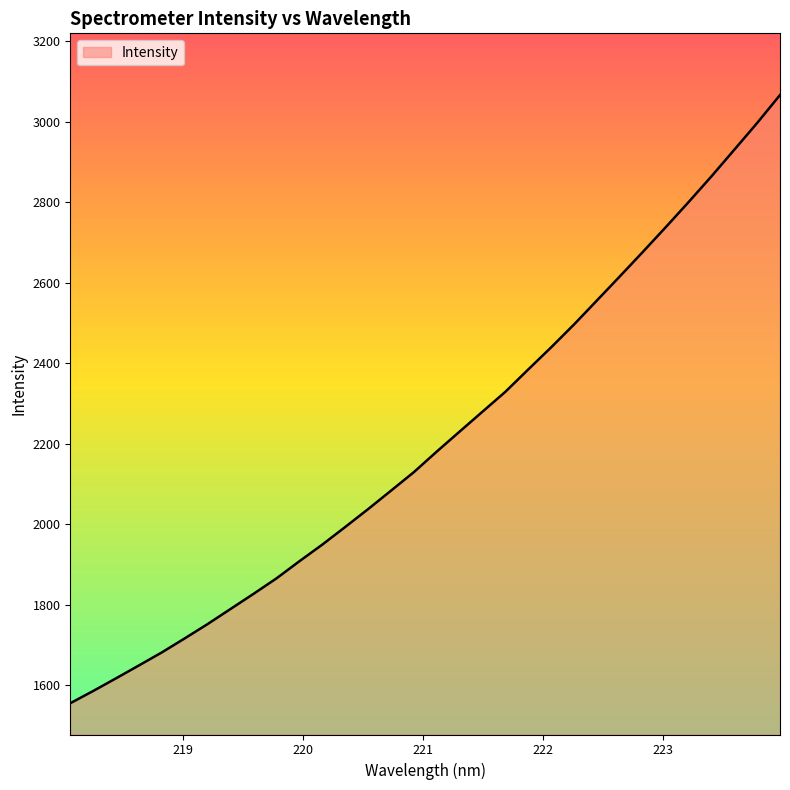

What is the greatest value displayed?

3066.9